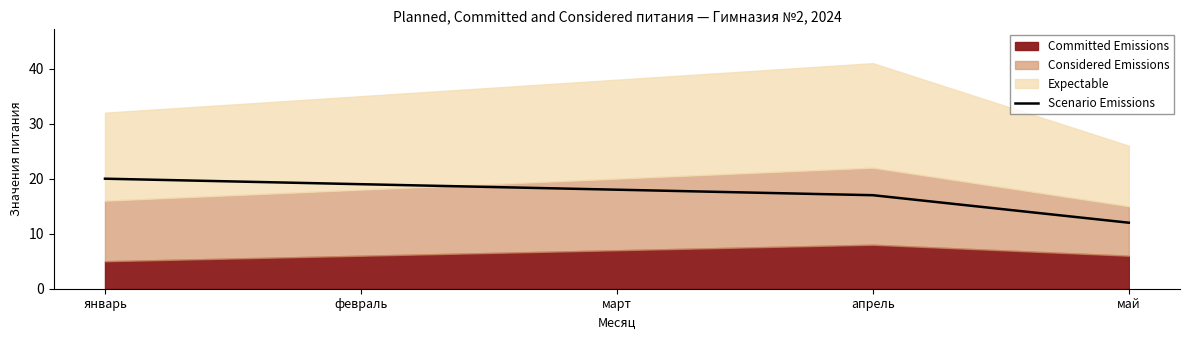

Where does the data first go above 18?

январь